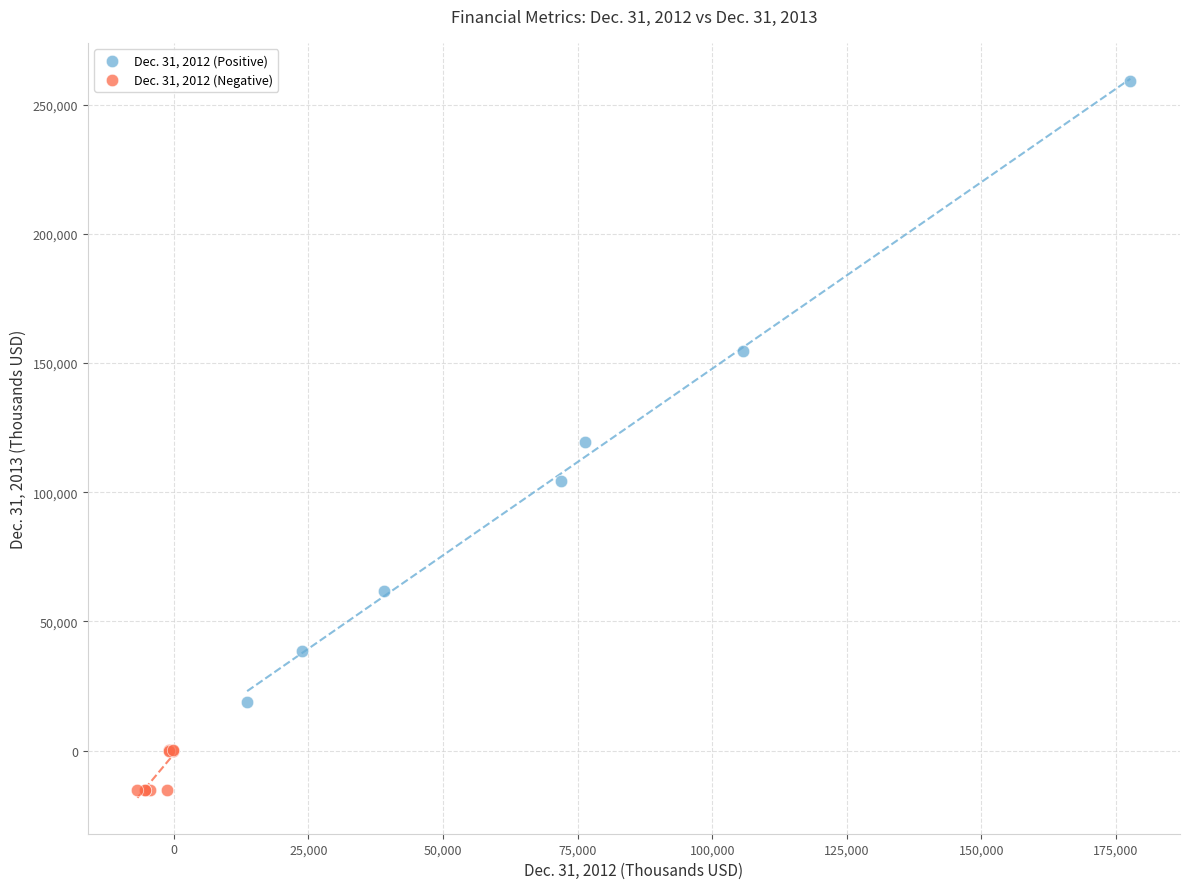

Which series has the largest Y range (max minus min)?

Dec. 31, 2012 (Positive)